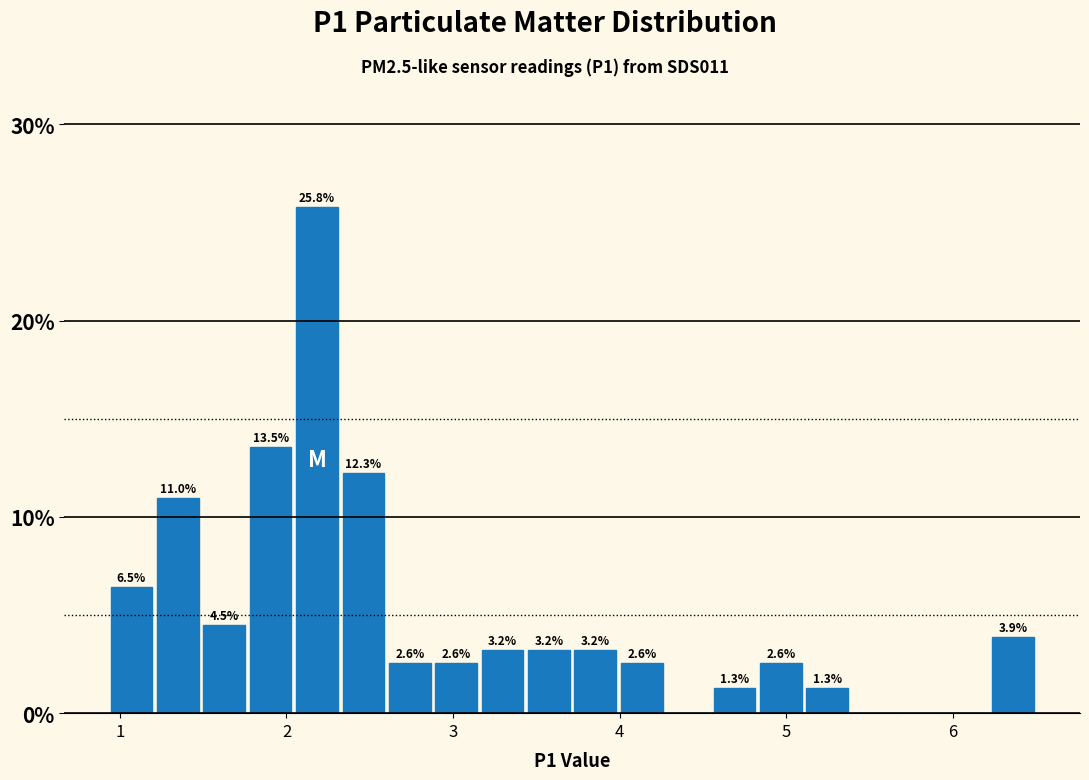

Read against the x-axis, roughly where is the centre of the tallest bar?

2.2